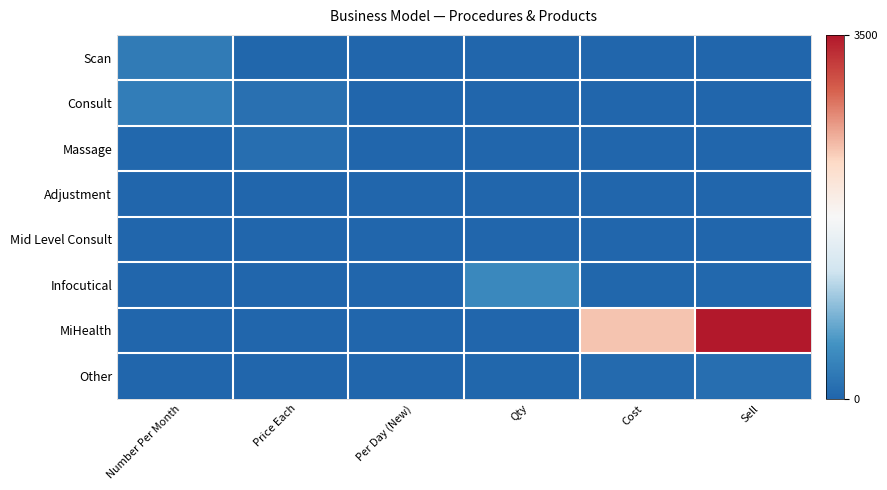

Which series has the largest total across all categories?

MiHealth